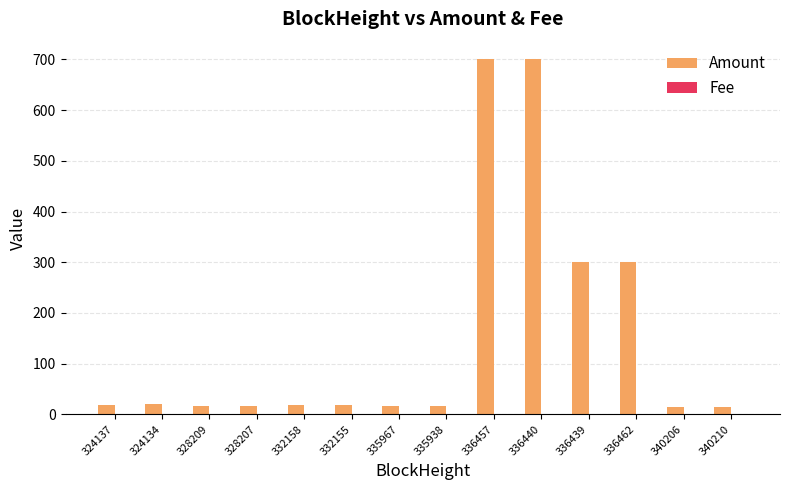

The Amount series shows 300.0 at 336462. True or false?

True